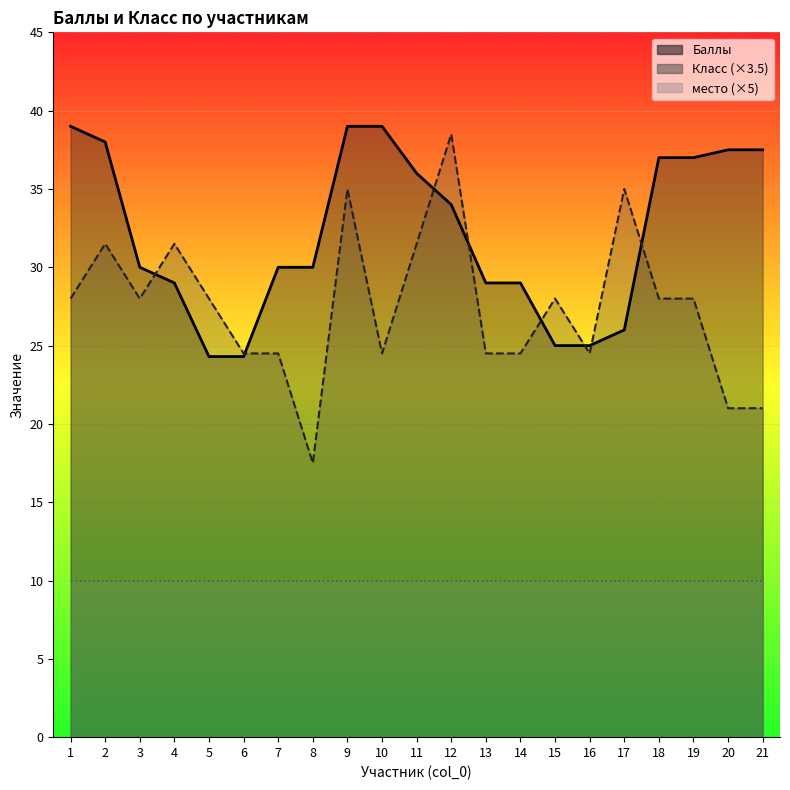

How many lines are shown in the chart?

2